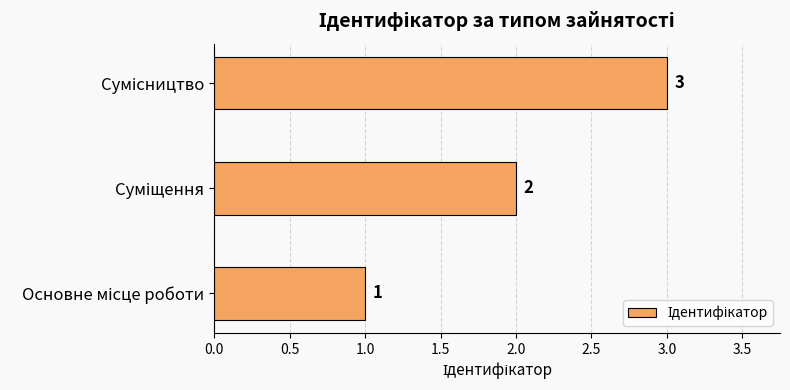

Count the values in the range 1 to 3.

3